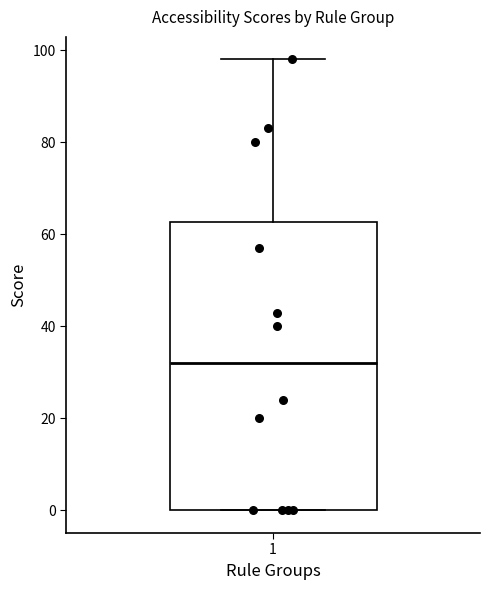

Where is the upper edge of the box at x = 1 on the y-axis? The values are not printed on the chart, so give them approximately, as read against the axis.

62